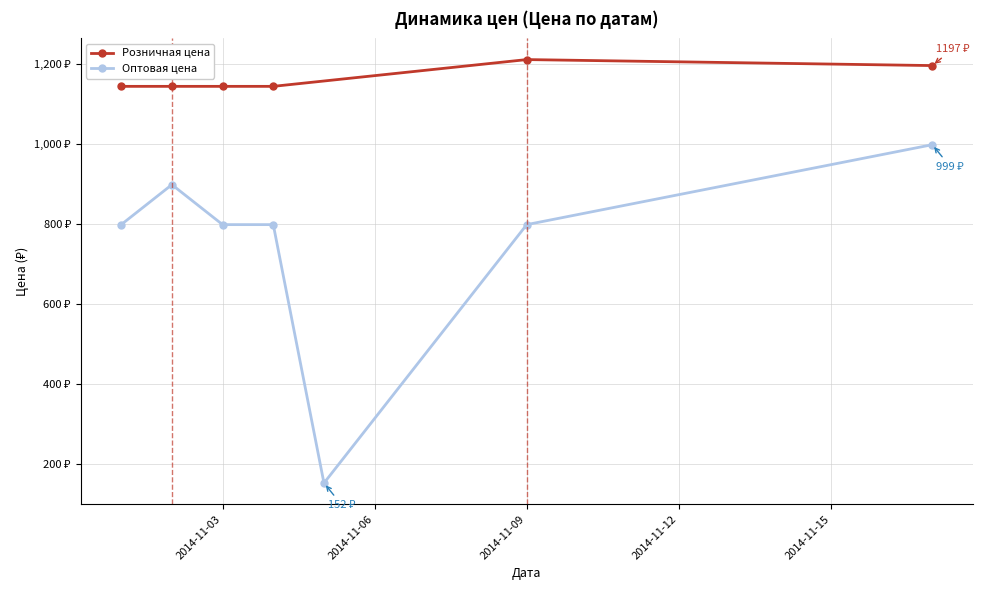

What are all the series names shown in the legend?

Розничная цена, Оптовая цена